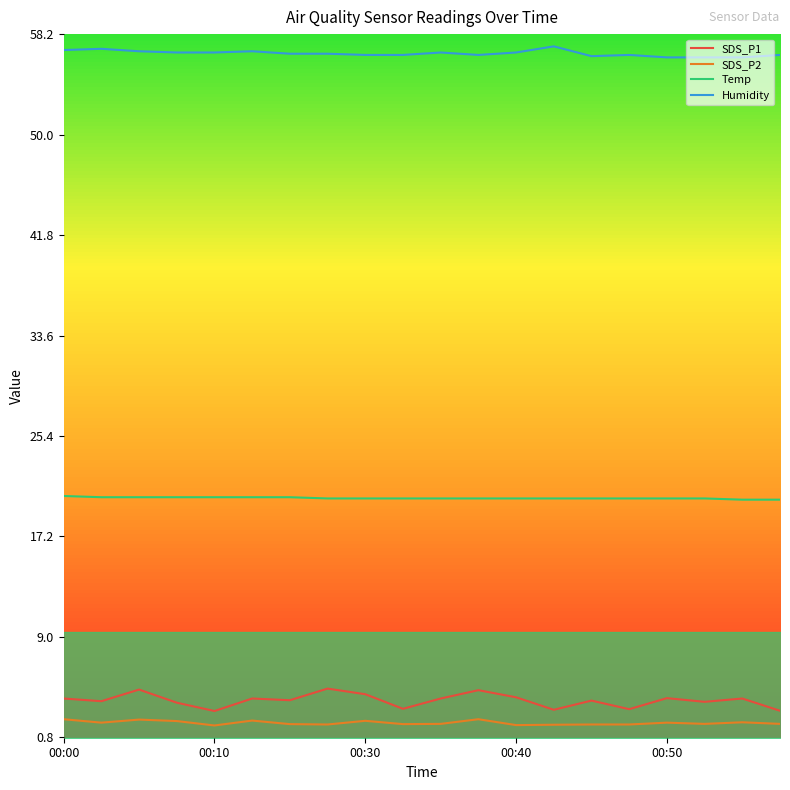

True or false: Temp has a value of 5.1 at 00:10.

False